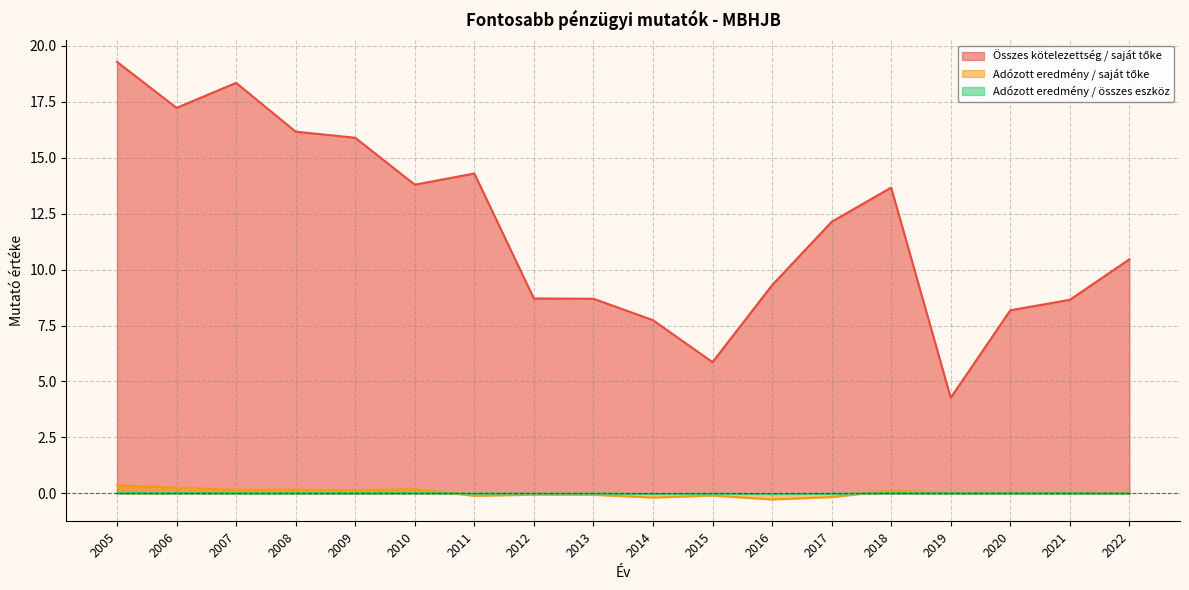

True or false: Adózott eredmény / összes eszköz and Összes kötelezettség / saját tőke cross at least once.

False